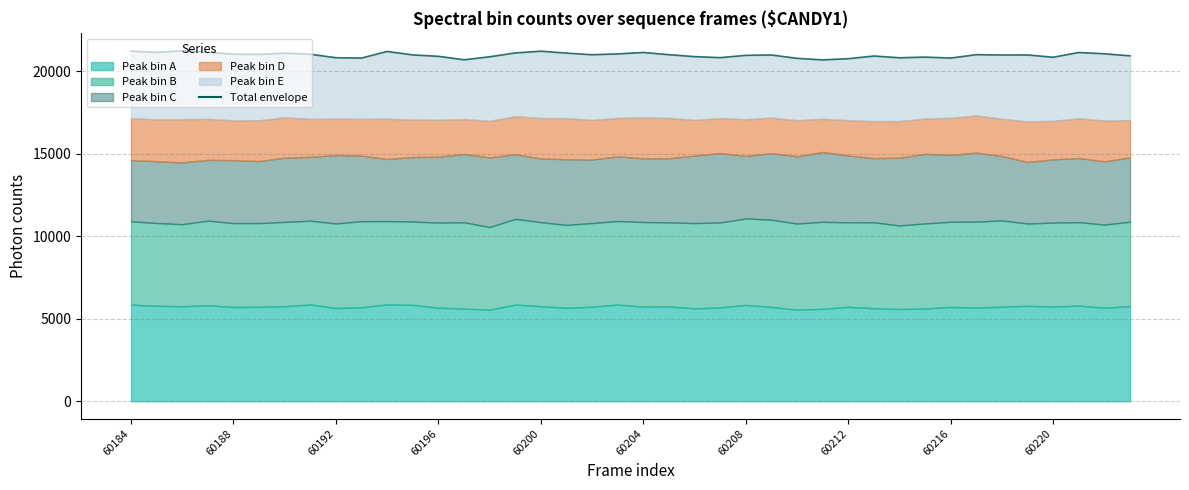

Reading left to right, extract all data points from this chart.

21234	21155	21248	21161	21044	21032	21106	21042	20832	20812	21212	21002	20917	20708	20888	21122	21227	21111	21012	21064	21150	21016	20898	20836	20976	20998	20794	20701	20773	20936	20827	20870	20811	21017	20997	20999	20861	21149	21069	20947